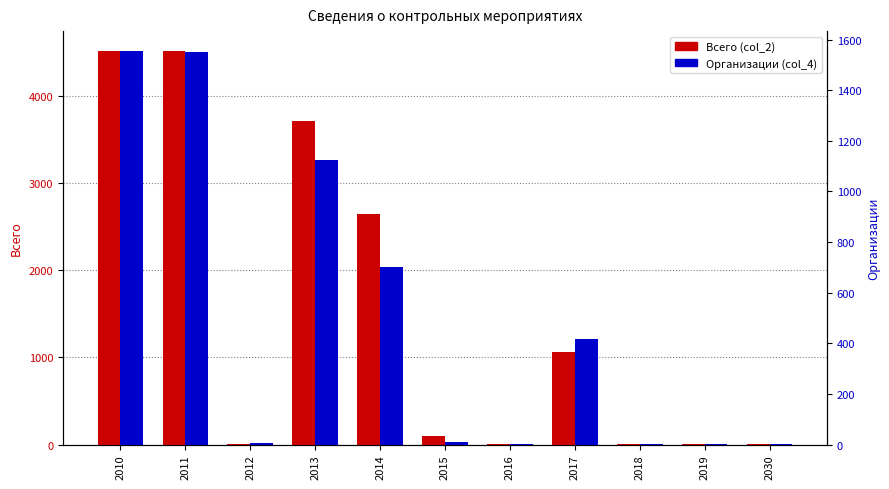

Reading left to right, transcribe all the data shown in this chart.

Всего (col_2): 2010=4522	2011=4517	2012=5	2013=3718	2014=2650	2015=102	2016=1	2017=1059	2018=3	2019=1	2030=4
Организации (col_4): 2010=1556	2011=1551	2012=5	2013=1126	2014=701	2015=9	2016=1	2017=416	2018=3	2019=1	2030=4